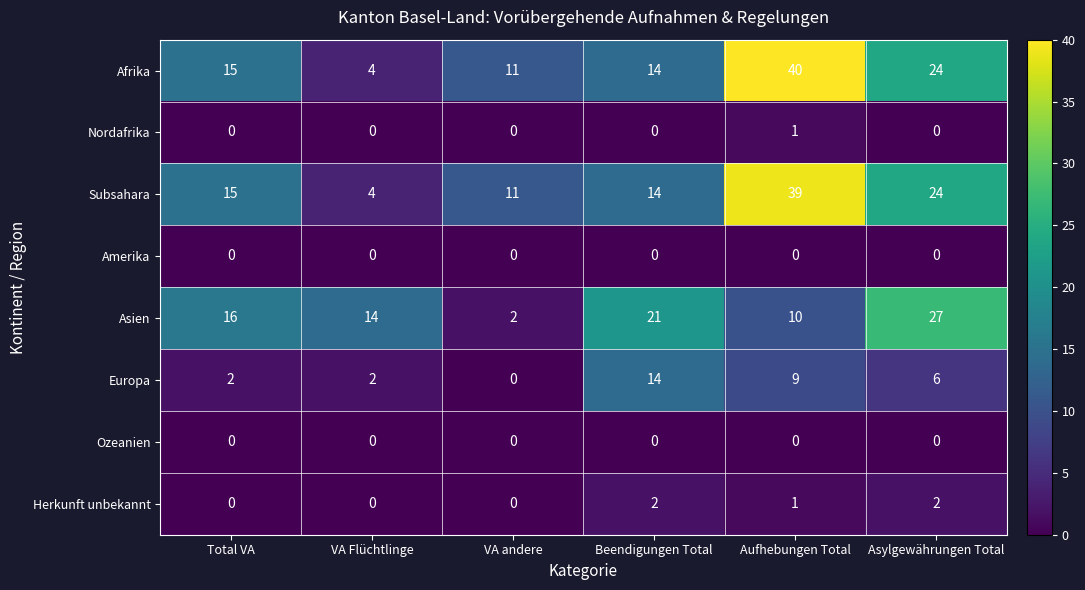

What is the average value of the Afrika series?

18